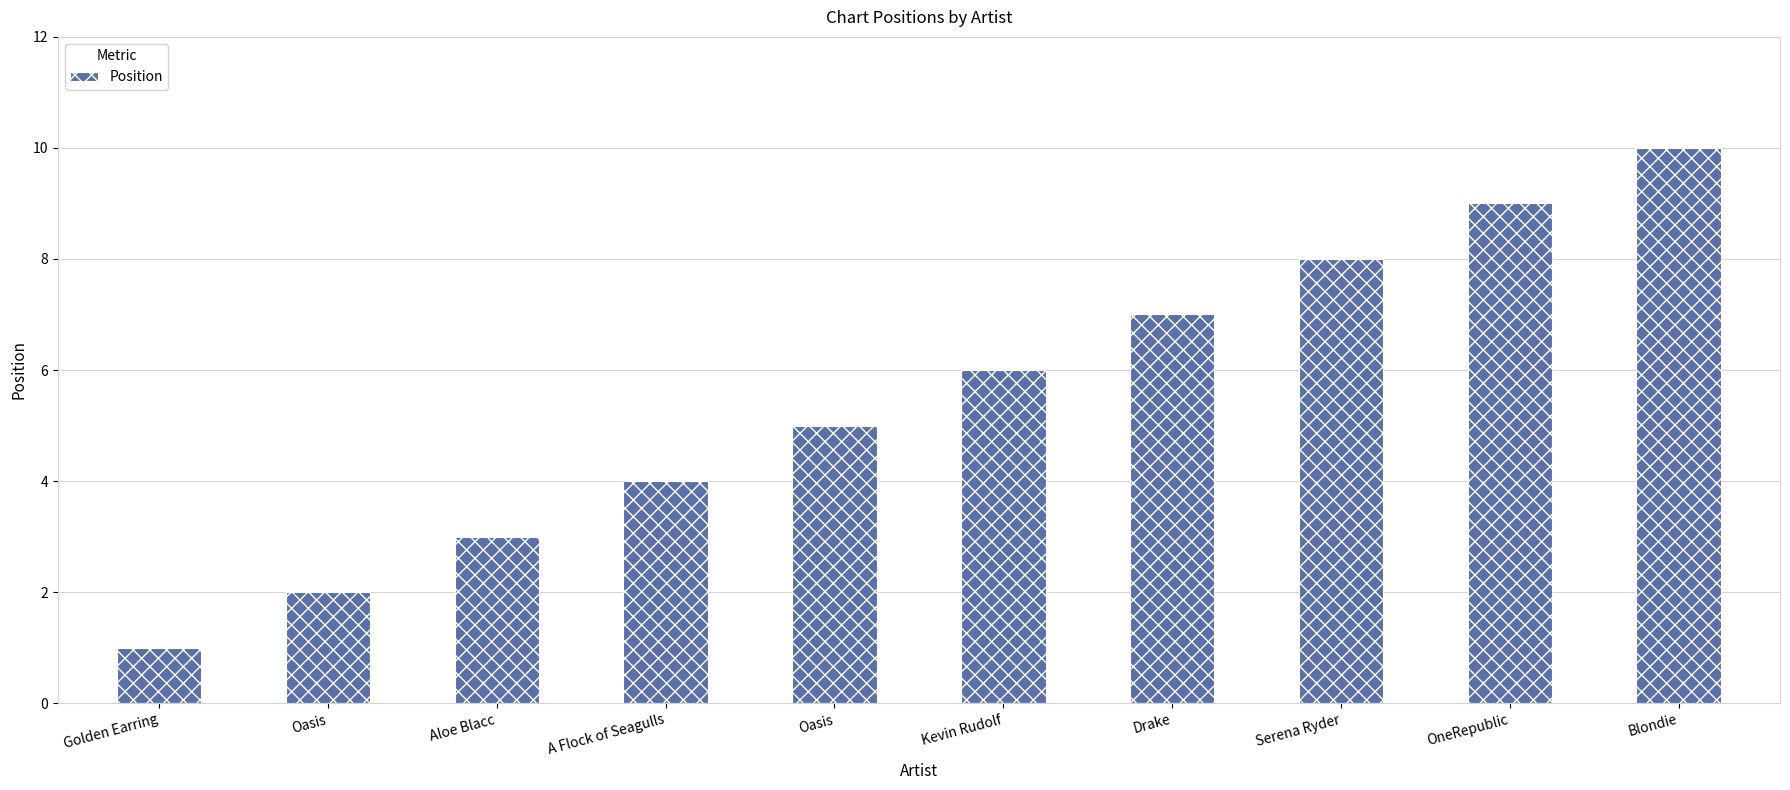

Reading left to right, extract all data points from this chart.

Golden Earring=1	Oasis=2	Aloe Blacc=3	A Flock of Seagulls=4	Oasis=5	Kevin Rudolf=6	Drake=7	Serena Ryder=8	OneRepublic=9	Blondie=10